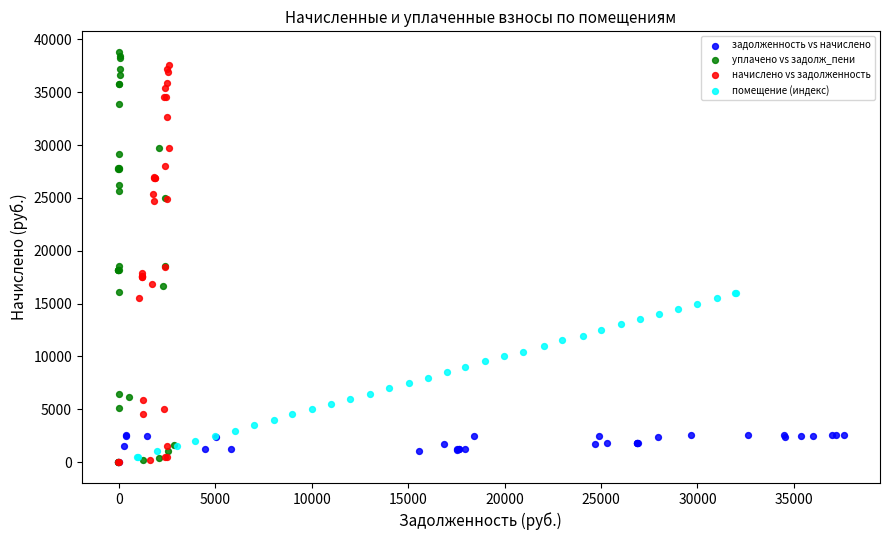

Which series has the largest Y range (max minus min)?

уплачено vs задолж_пени